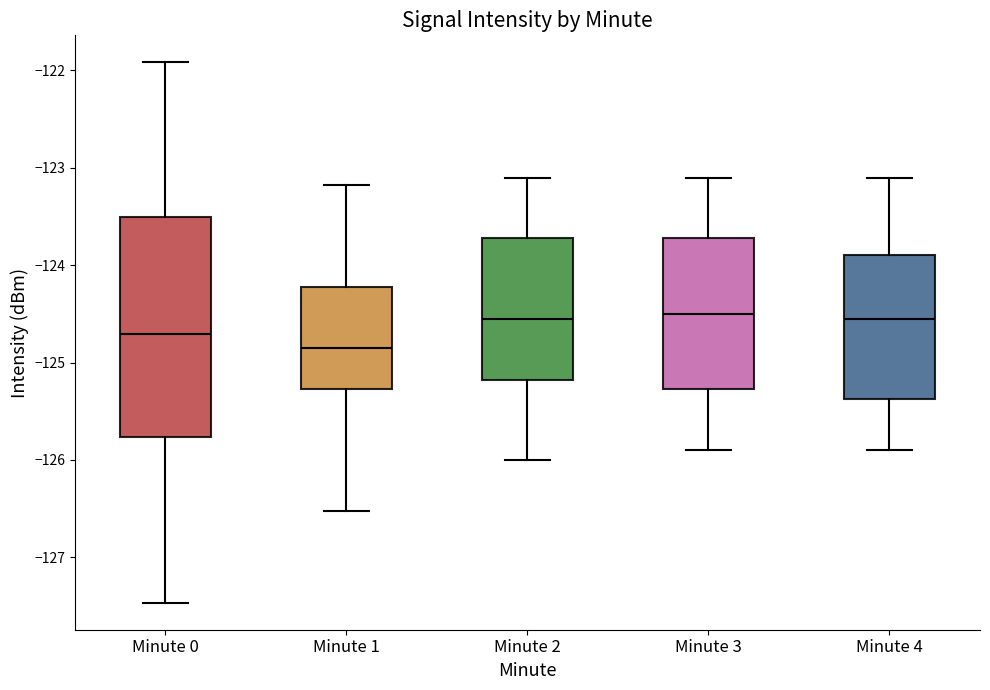

Reading left to right, read every box against the y-axis: the position of its median line, the range the box covers, and the ends of its whiskers. The values are not printed on the chart, so give them approximately, as read against the axis.

Minute 0: median -124.7, box -125.8 to -123.5, whiskers -127.5 to -121.9
Minute 1: median -124.8, box -125.3 to -124.2, whiskers -126.5 to -123.2
Minute 2: median -124.5, box -125.2 to -123.7, whiskers -126.0 to -123.1
Minute 3: median -124.5, box -125.3 to -123.7, whiskers -125.9 to -123.1
Minute 4: median -124.5, box -125.4 to -123.9, whiskers -125.9 to -123.1